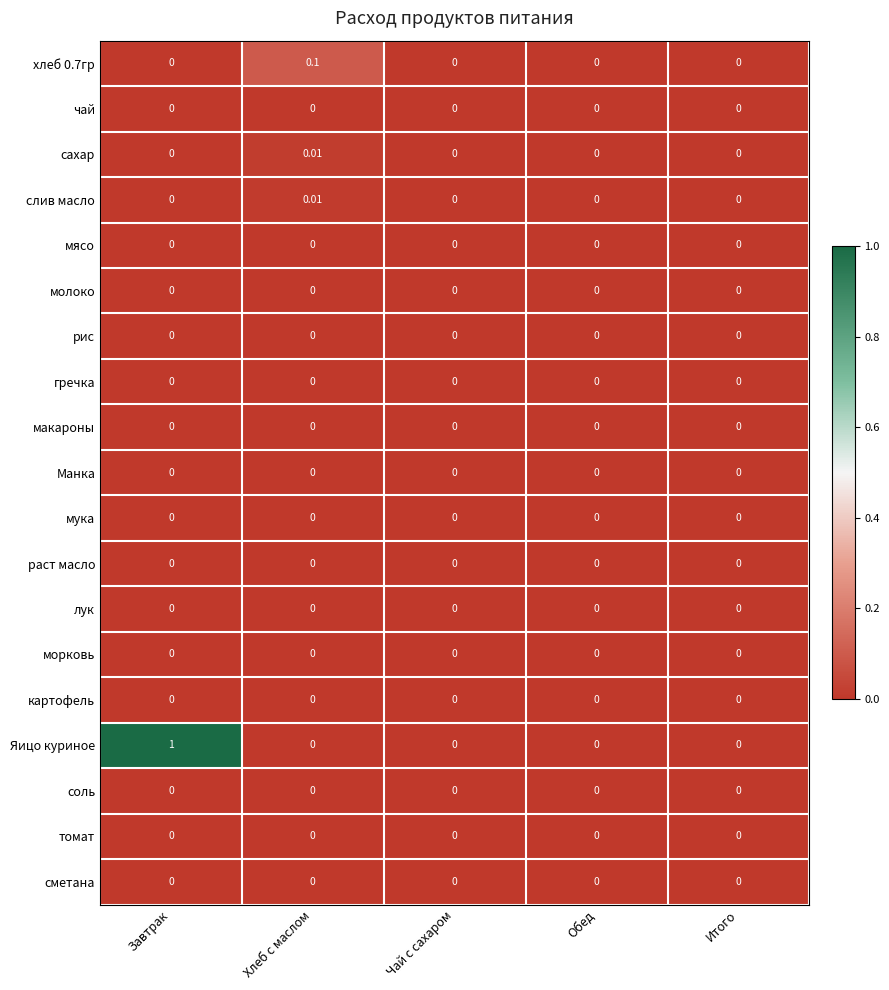

Which series has the largest range (max minus min)?

Яицо куриное